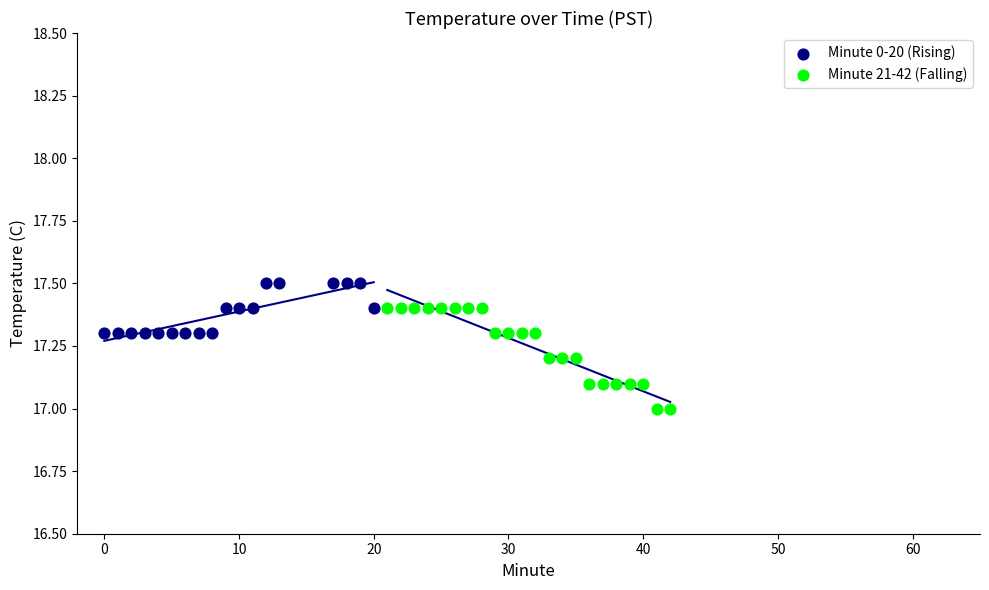

Which series has the widest spread of Y values?

Minute 21-42 (Falling)